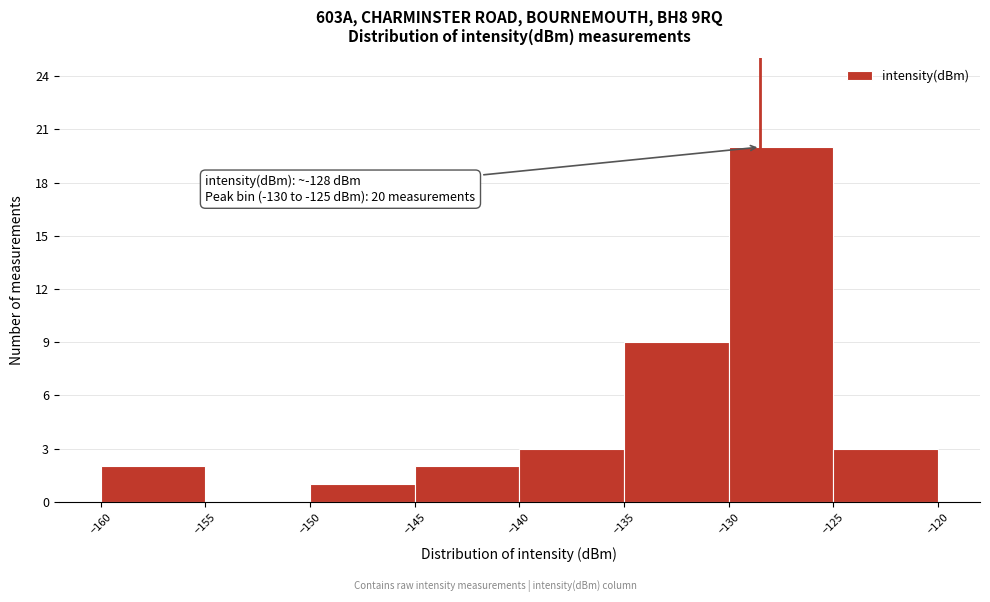

Over which range of the x-axis is the bar tallest?

-130 to -125